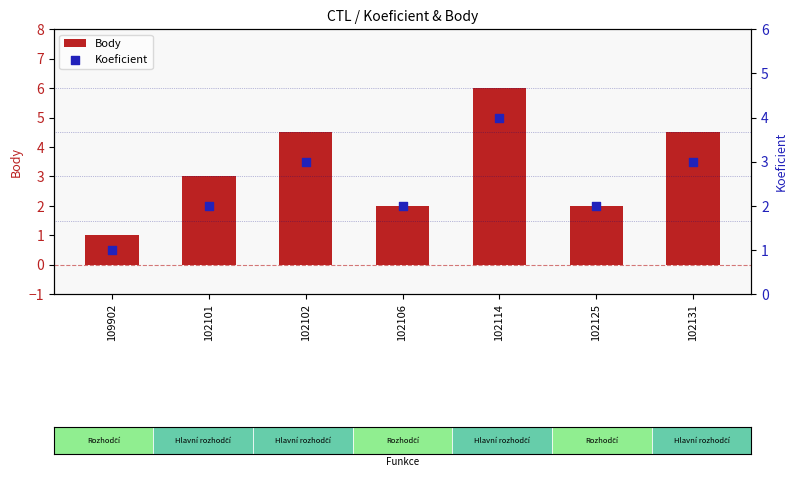

At which category is the sum across all series the highest?

102114